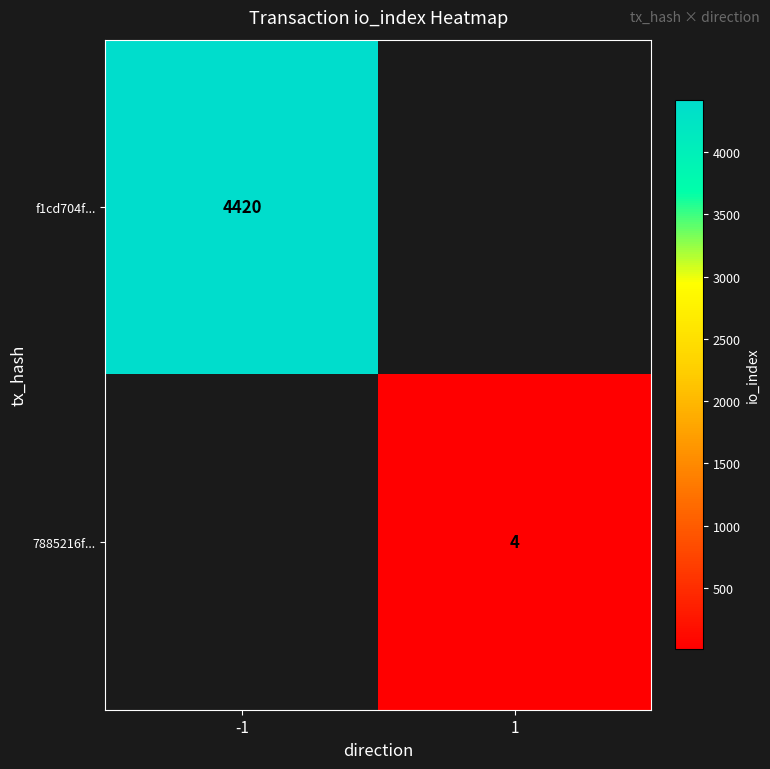

Is the value of 7885216f... at 1 greater than the value of f1cd704f... at -1?

No